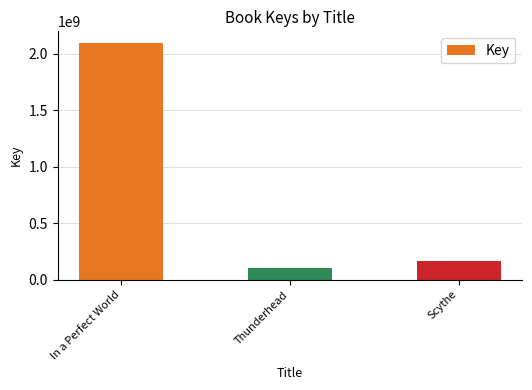

Reading right to left, list all the values displayed in this chart.

168081974	100196160	2091999018